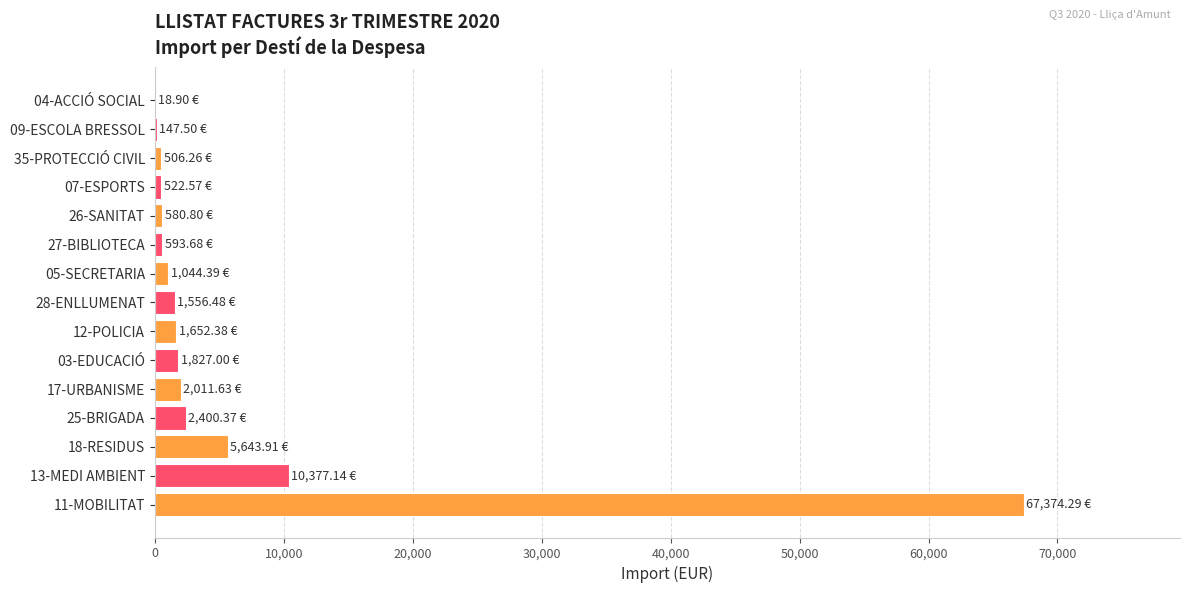

Does the chart contain stacked bars?

No